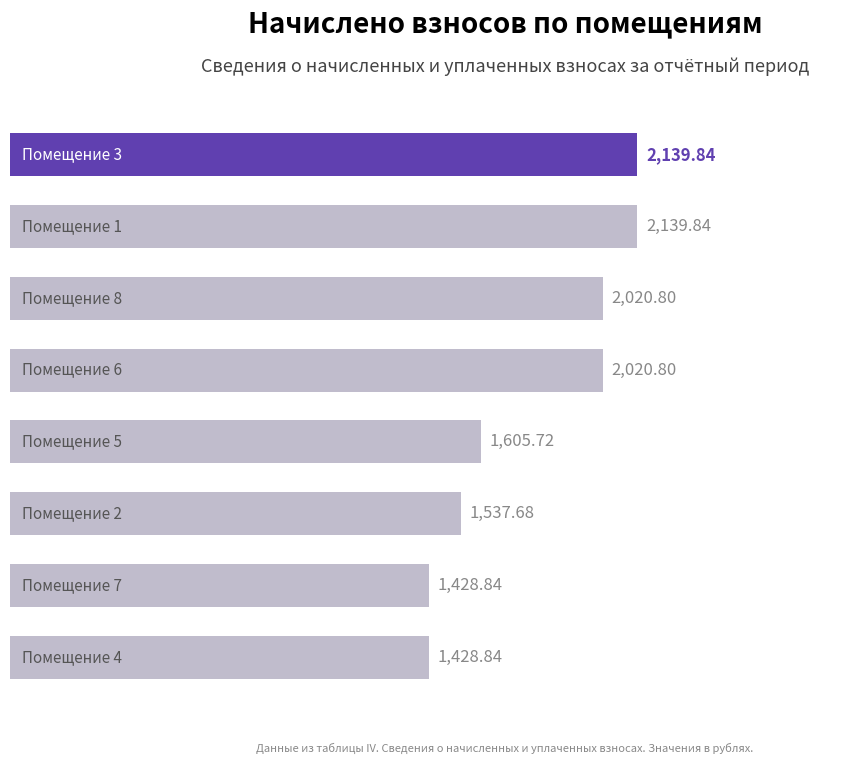

What is the difference between the maximum and minimum values?

711.0